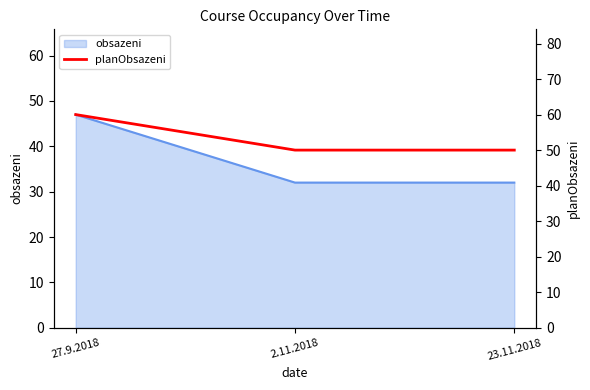

Approximately how many times larger is the value at 23.11.2018 compared to 2.11.2018?

1.0